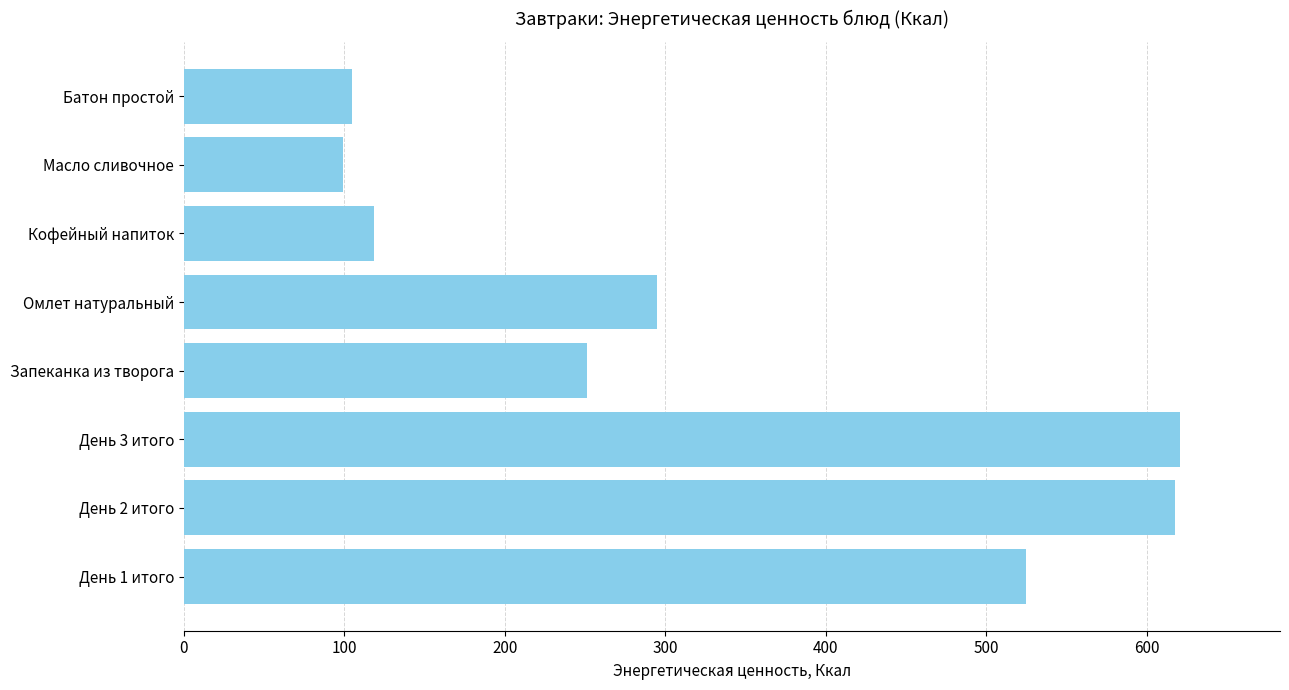

True or false: the data shows 105.0 at Батон простой.

True